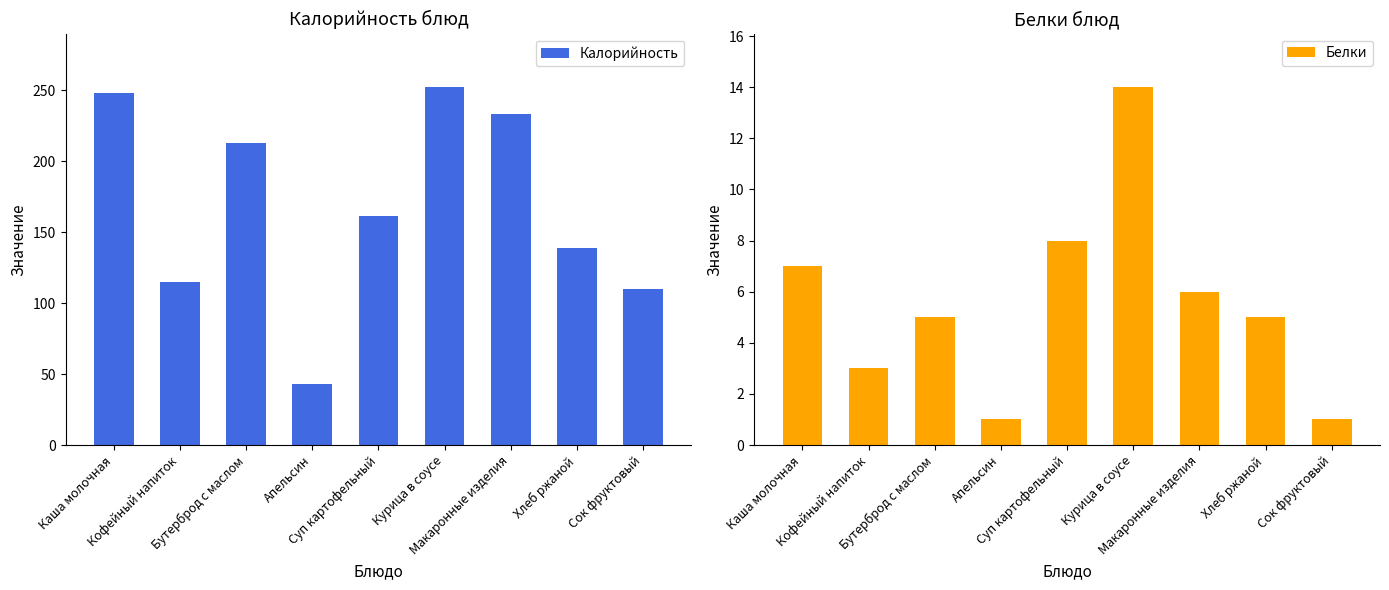

How many groups of bars are there?

9